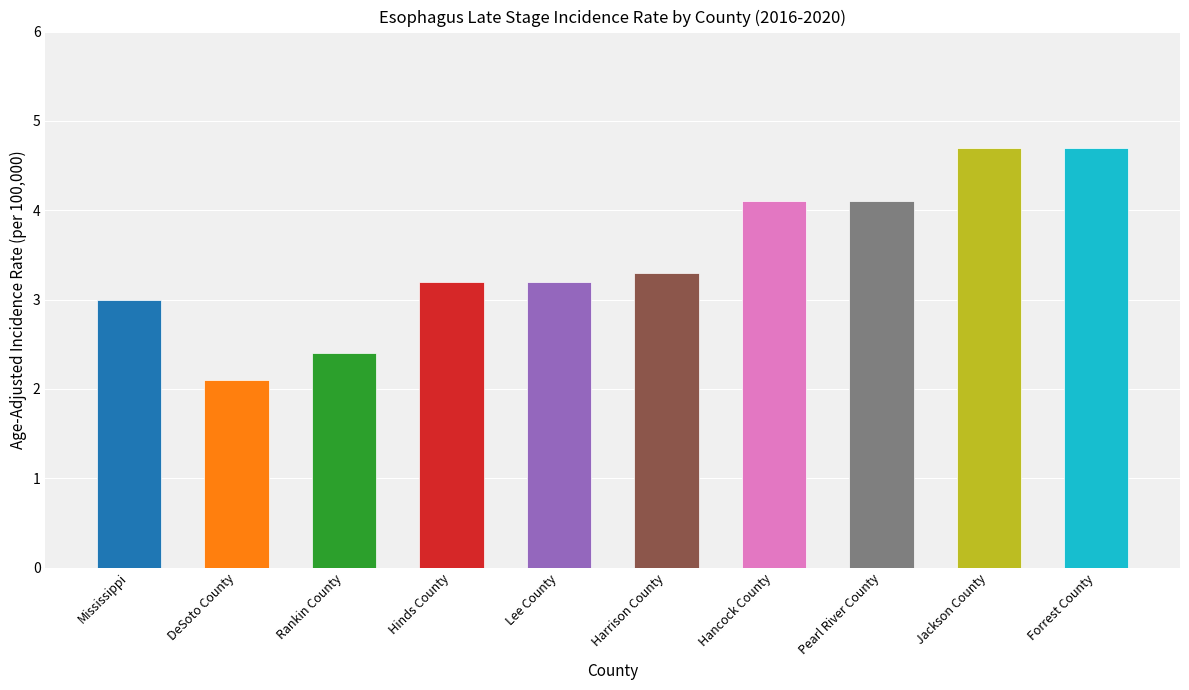

What is the smallest value displayed?

2.1